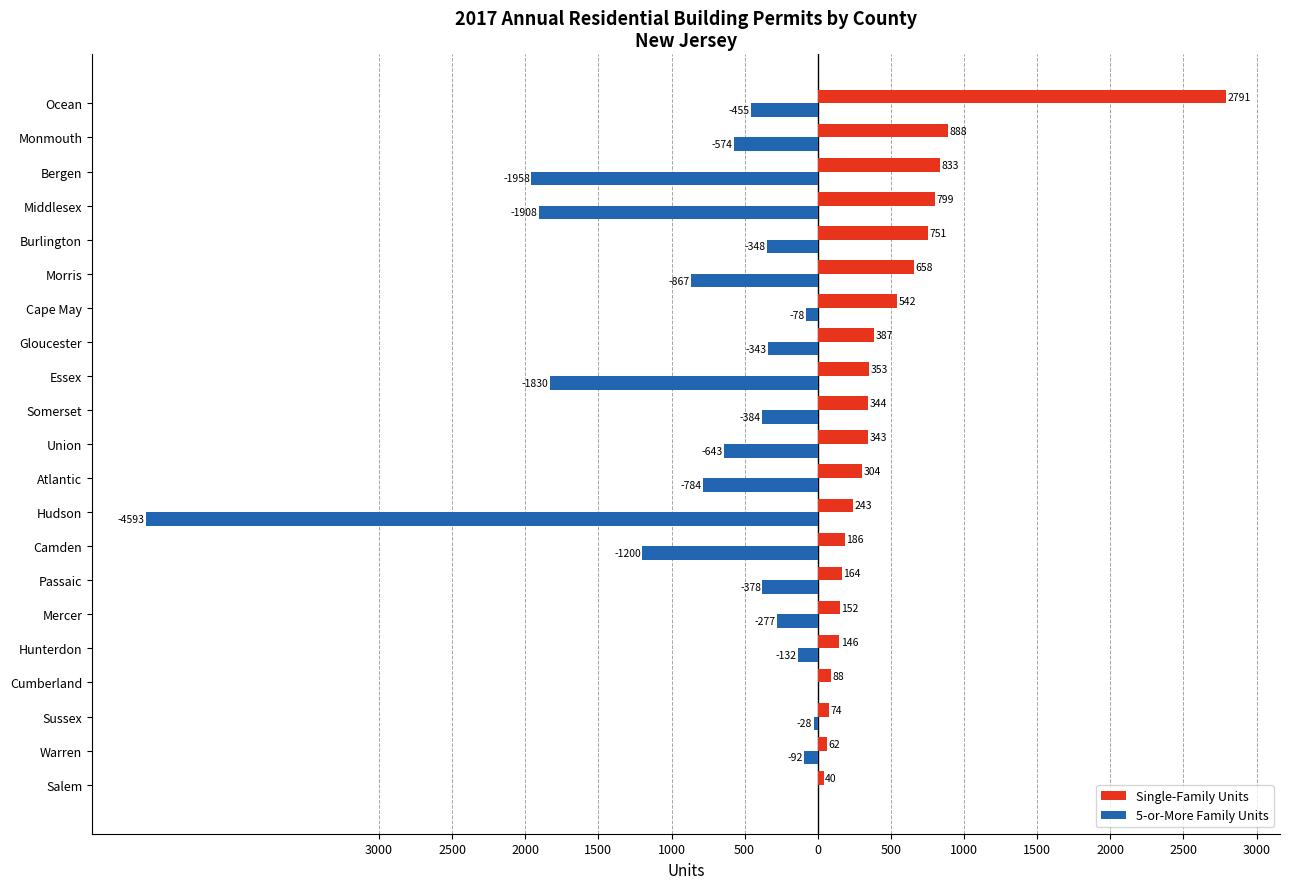

What is the difference between the maximum and second lowest values in the Single-Family Units series?

2729